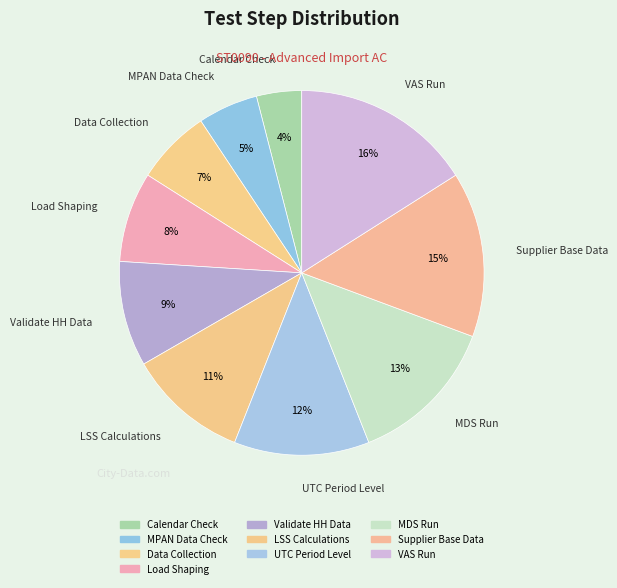

Which has a higher value, Load Shaping or Supplier Base Data?

Supplier Base Data